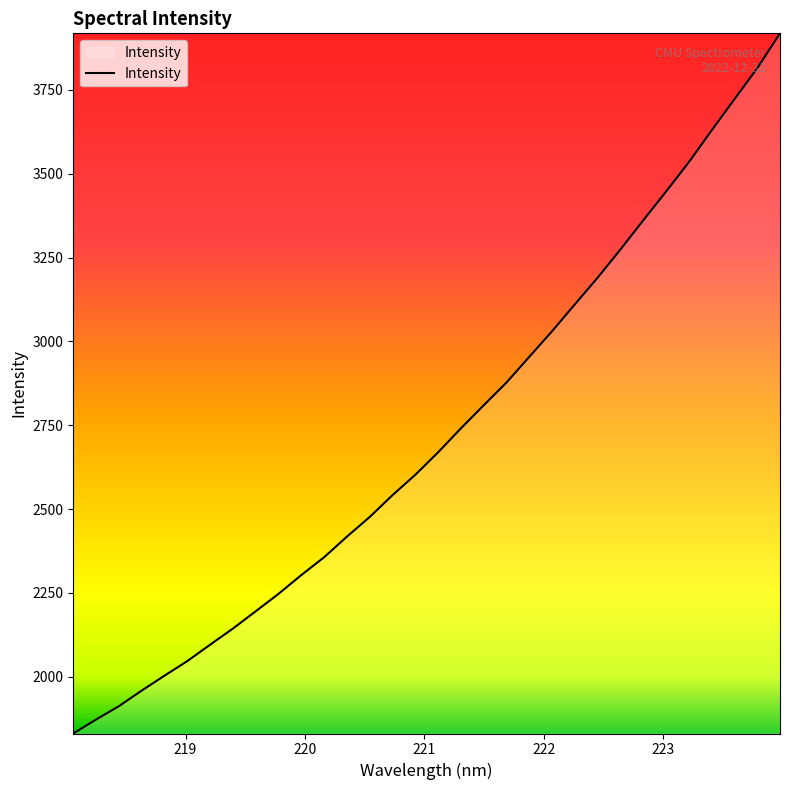

What is the minimum value shown in the chart?

1830.4